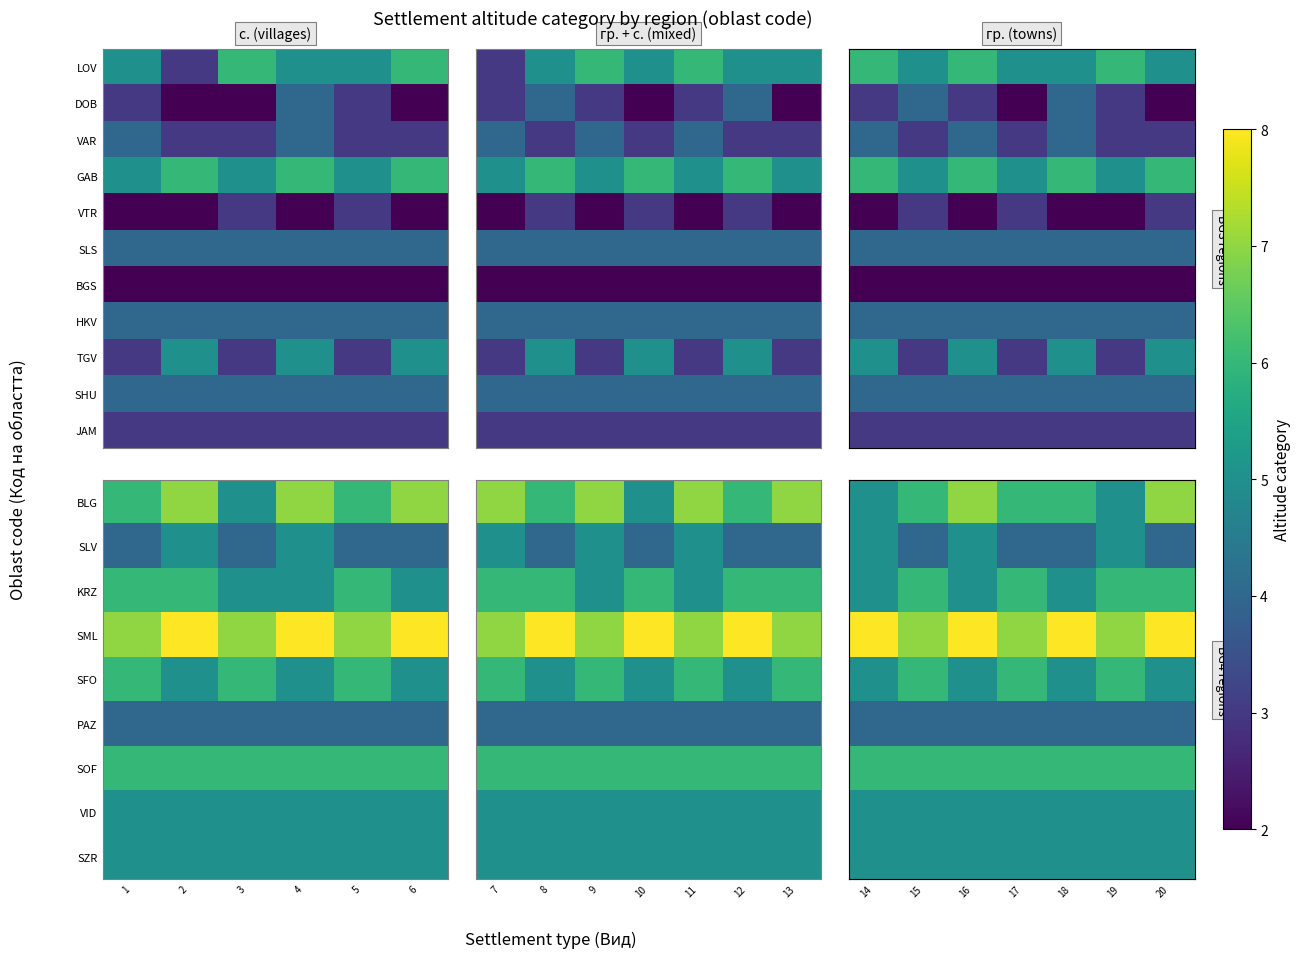

Which category has the lowest value across all series?

14